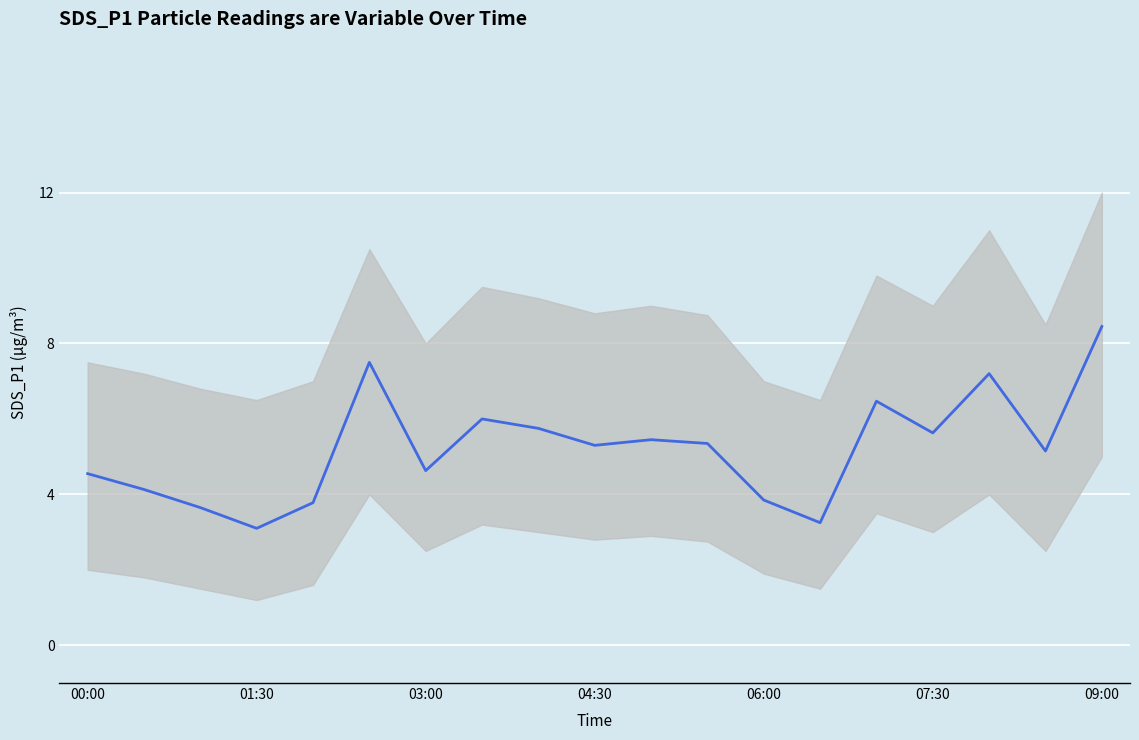

What is the difference between the maximum and minimum values?

5.3